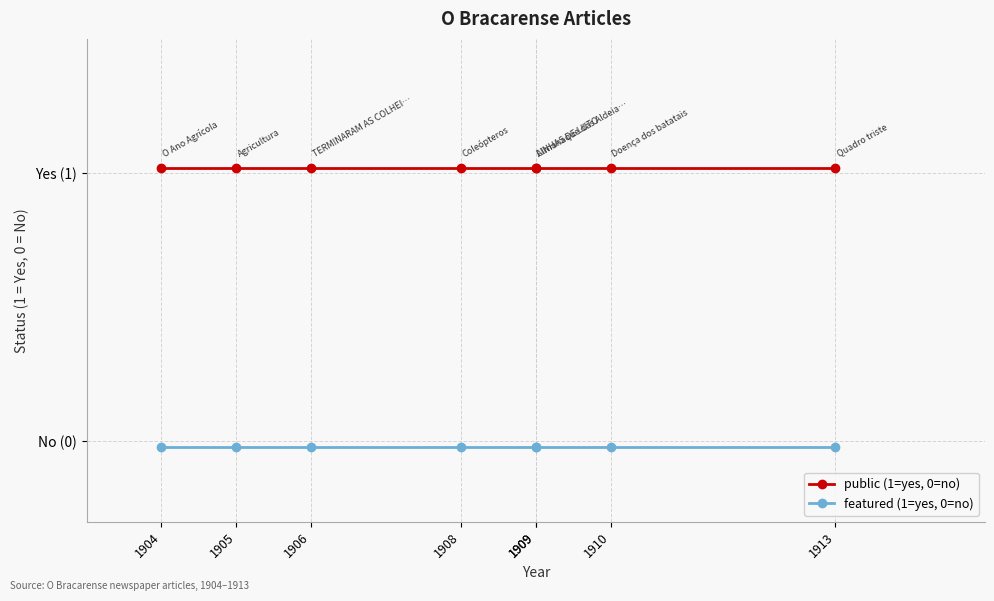

Which series has the largest total across all categories?

public (1=yes, 0=no)